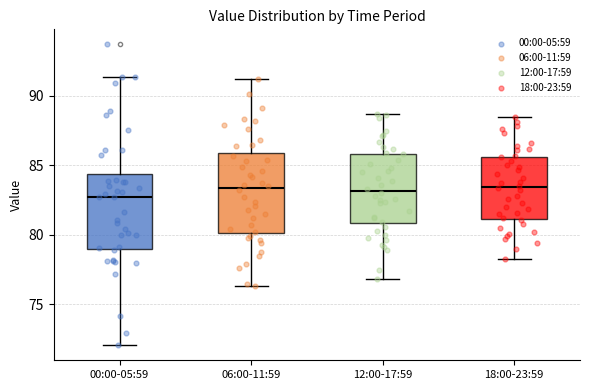

Where does the median line of the box for 18:00-23:59 sit on the y-axis? The values are not printed on the chart, so give them approximately, as read against the axis.

83.5